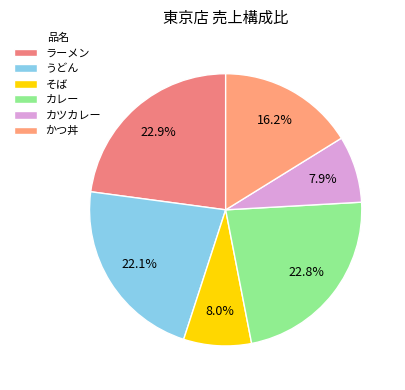

To the nearest percent, what is the average slice percentage?

17%